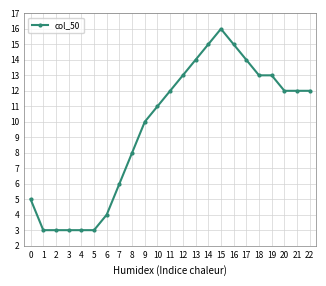

What is the change in value from 9 to 16?

+5